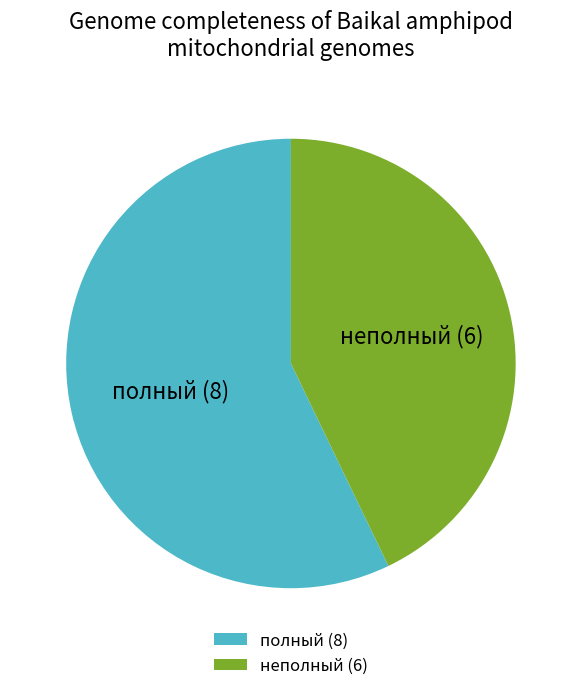

True or false: полный accounts for 57% of the total.

True